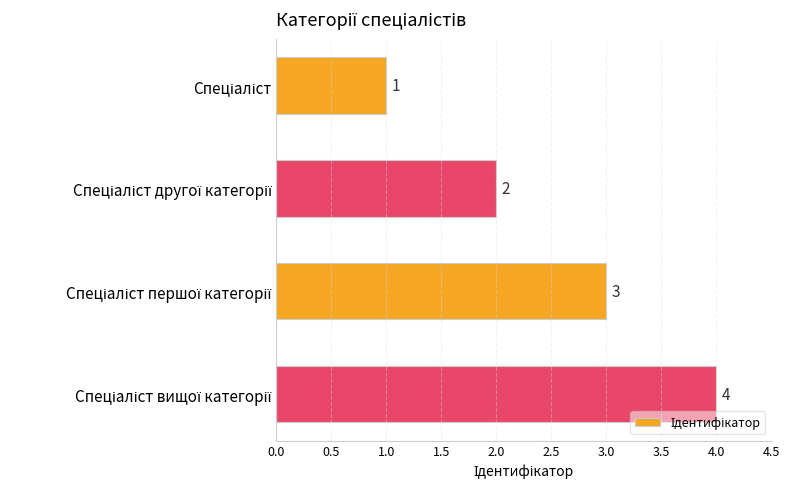

What is the maximum value shown in the chart?

4